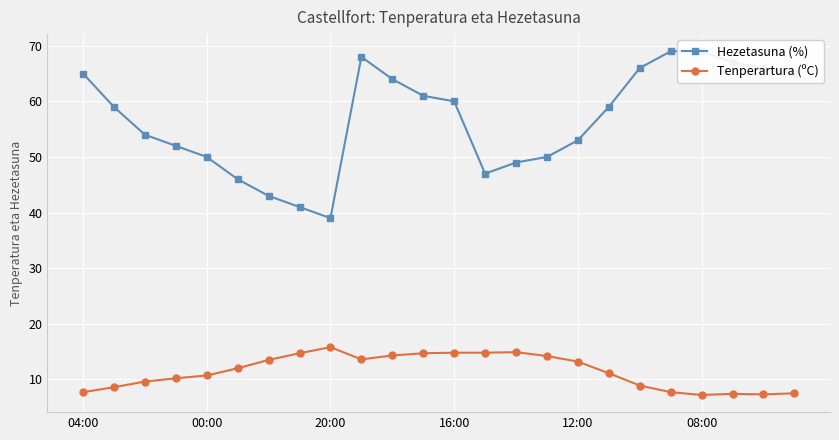

Which category has the highest value across all series?

19